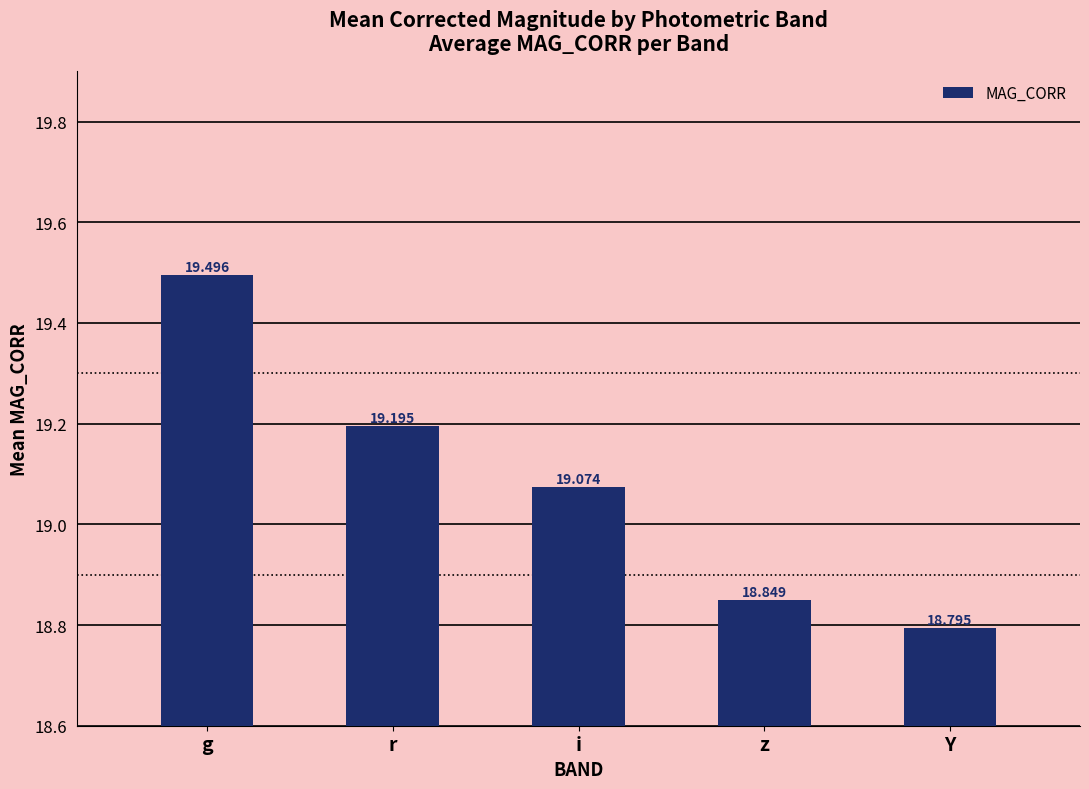

The value at z is 18.8. True or false?

True